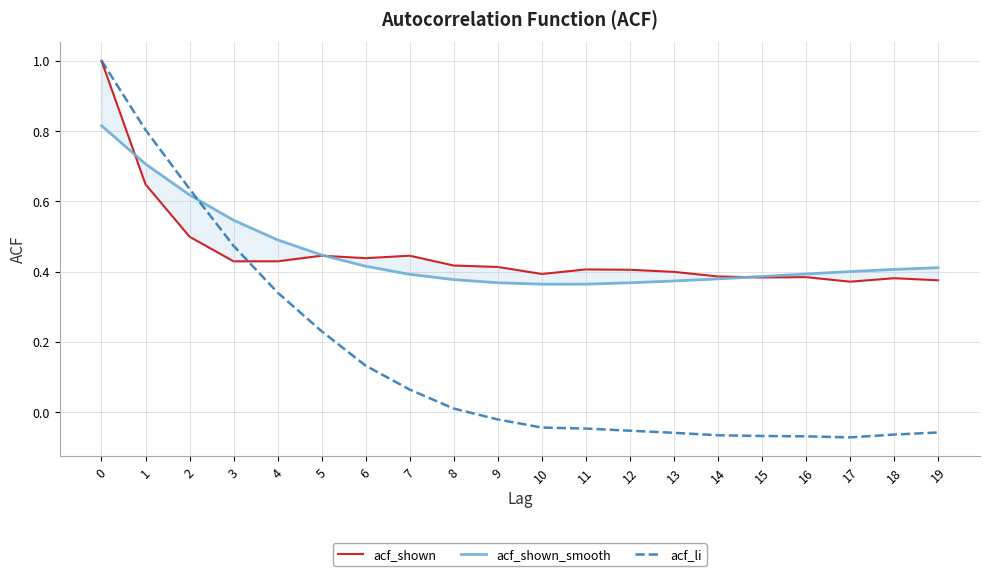

Is the value of acf_shown at 16 greater than the value of acf_shown_smooth at 4?

No